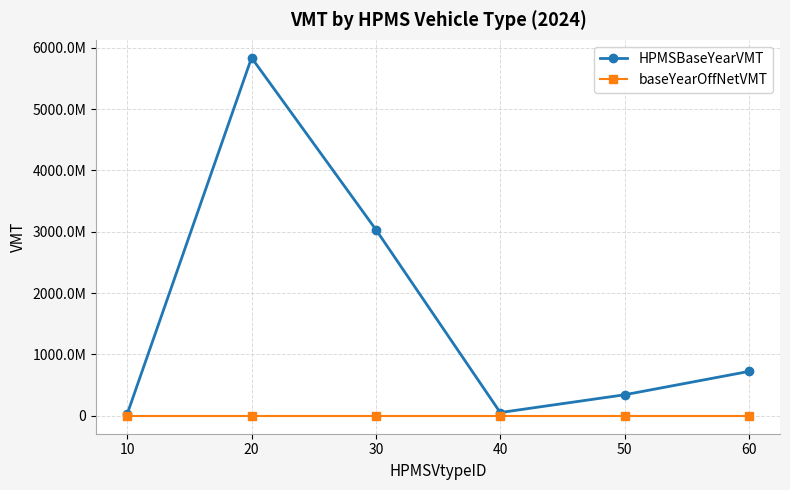

What are all the series names shown in the legend?

HPMSBaseYearVMT, baseYearOffNetVMT